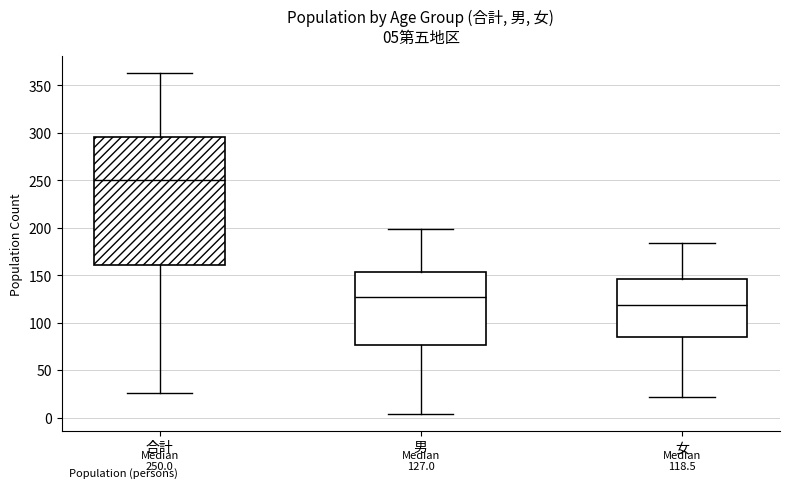

Which box is the tallest, from its lower edge to its upper edge?

合計